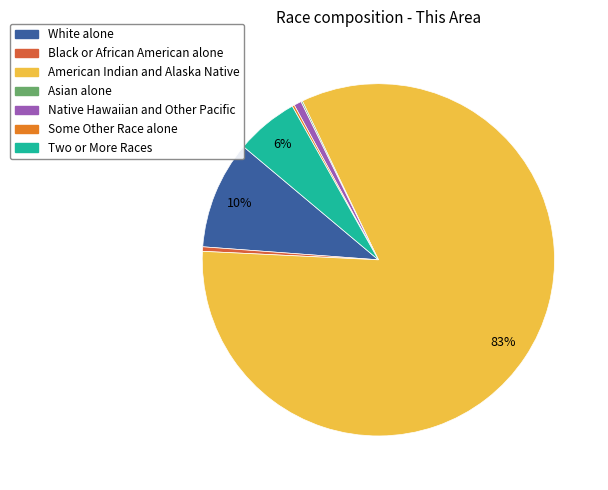

The Two or More Races slice represents 18% of the pie. True or false?

False